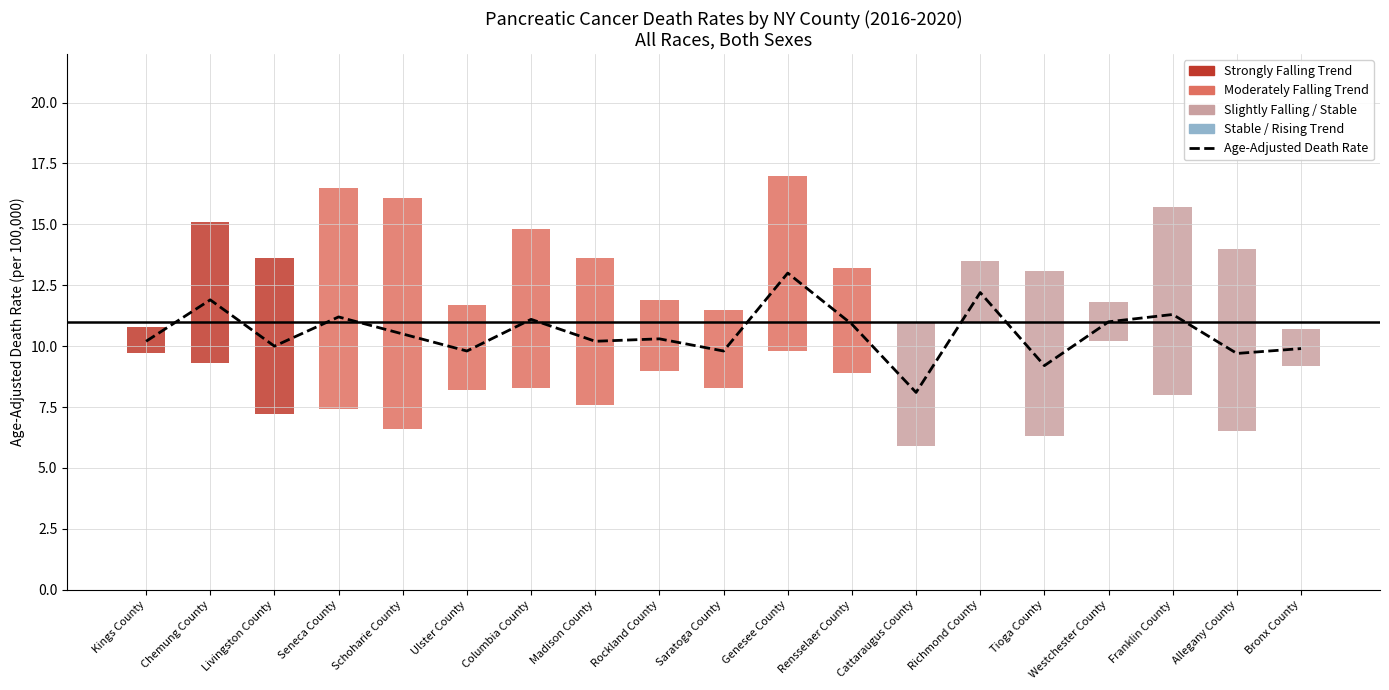

What is the value of the 7th bar from the left?

11.1